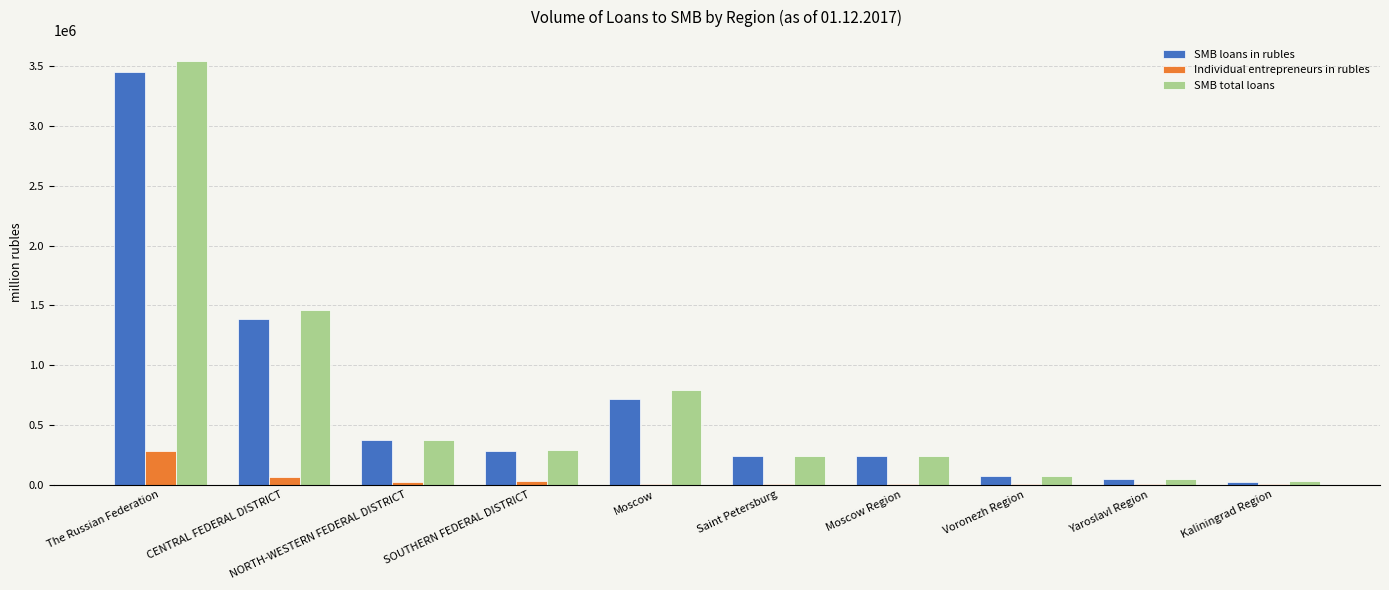

The value of SMB loans in rubles at Moscow Region is 417698. True or false?

False